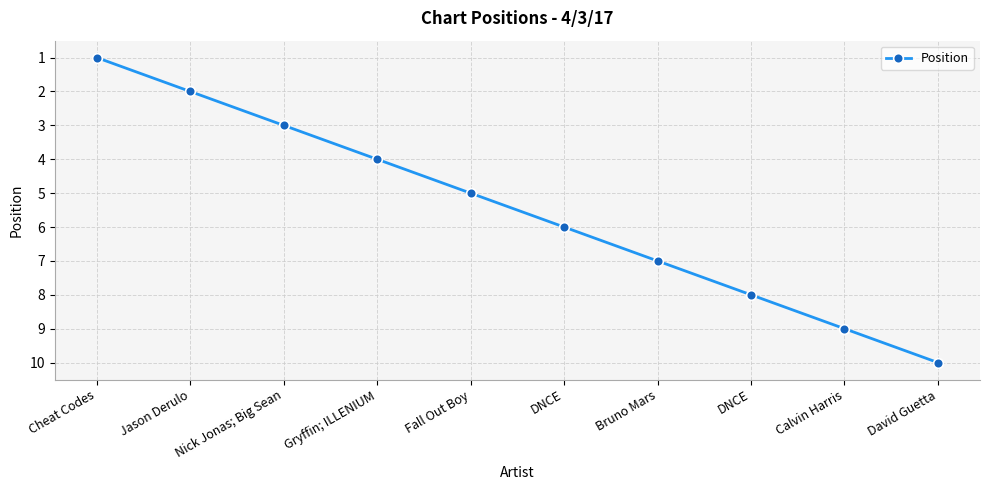

What is the label of the 6th point from the right?

Fall Out Boy